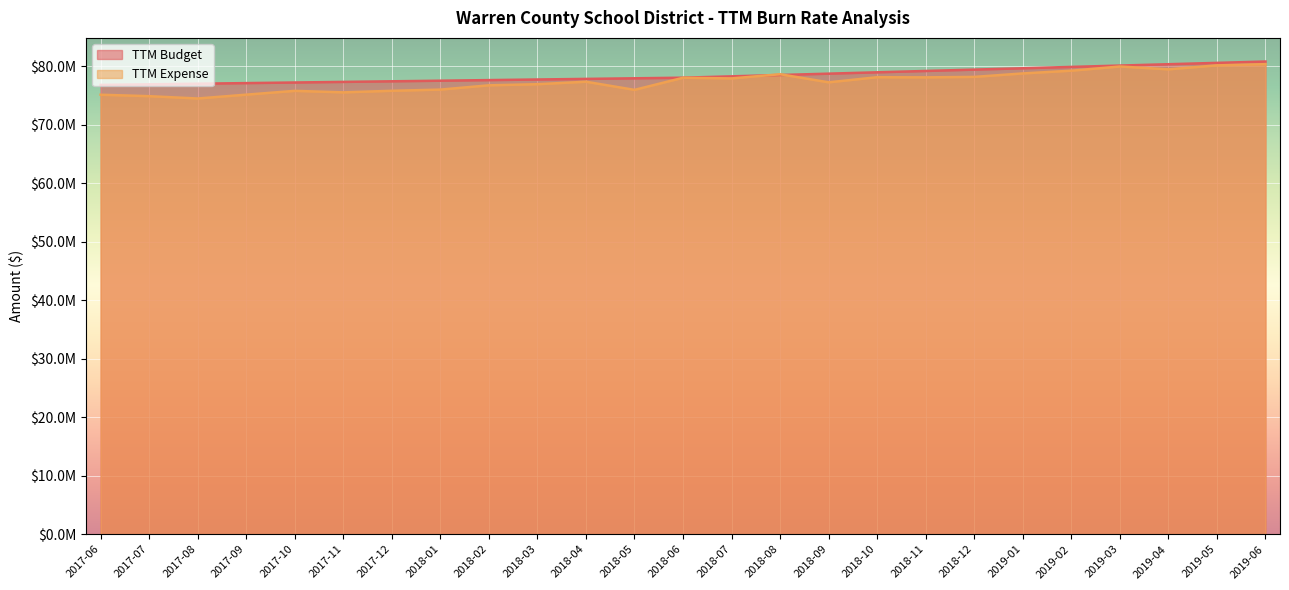

At how many categories does at least one series exceed 78972858?

8